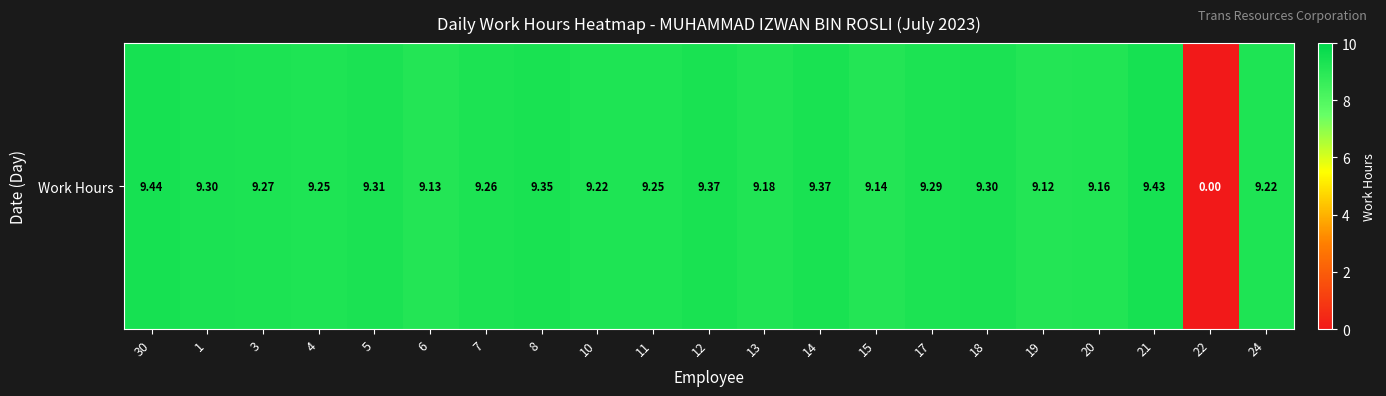

Rank the categories by value from lowest to highest.

22, 19, 6, 15, 20, 13, 10, 24, 4, 11, 7, 3, 17, 1, 18, 5, 8, 12, 14, 21, 30